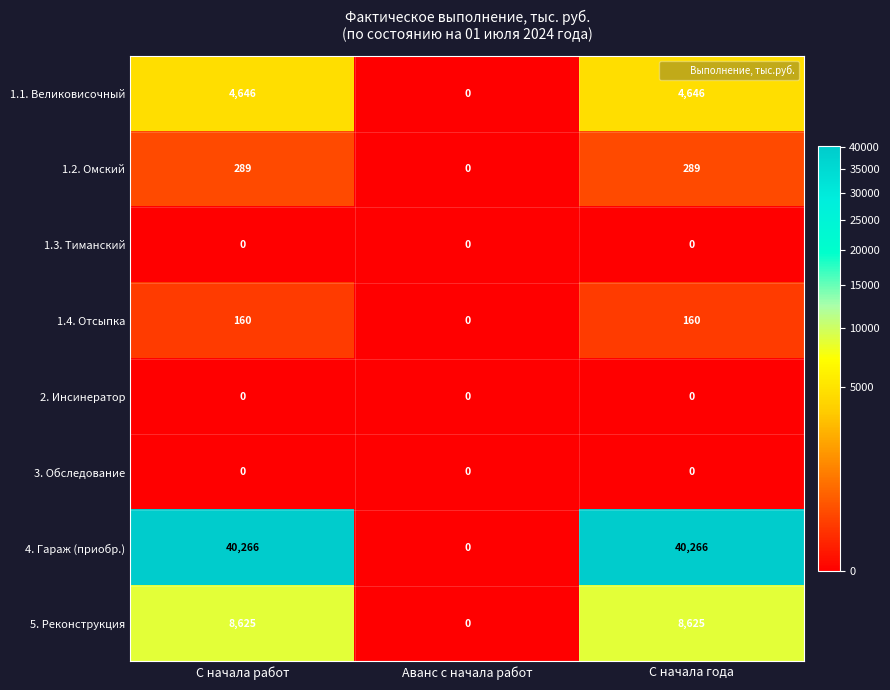

Reading left to right, extract all data points from this chart.

1.1. Великовисочный: 4646	0	4646
1.2. Омский: 289	0	289
1.3. Тиманский: 0	0	0
1.4. Отсыпка: 160	0	160
2. Инсинератор: 0	0	0
3. Обследование: 0	0	0
4. Гараж (приобр.): 40266	0	40266
5. Реконструкция: 8625	0	8625